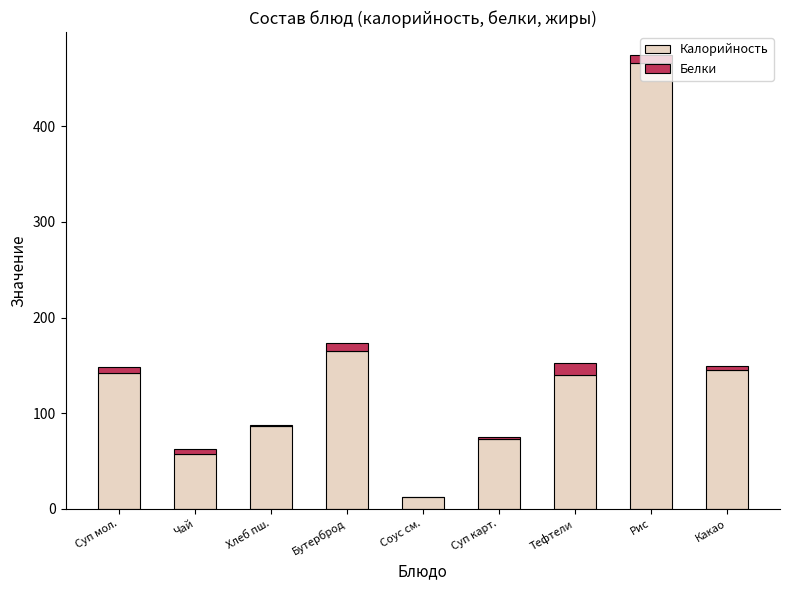

What is the maximum value for Калорийность?

466